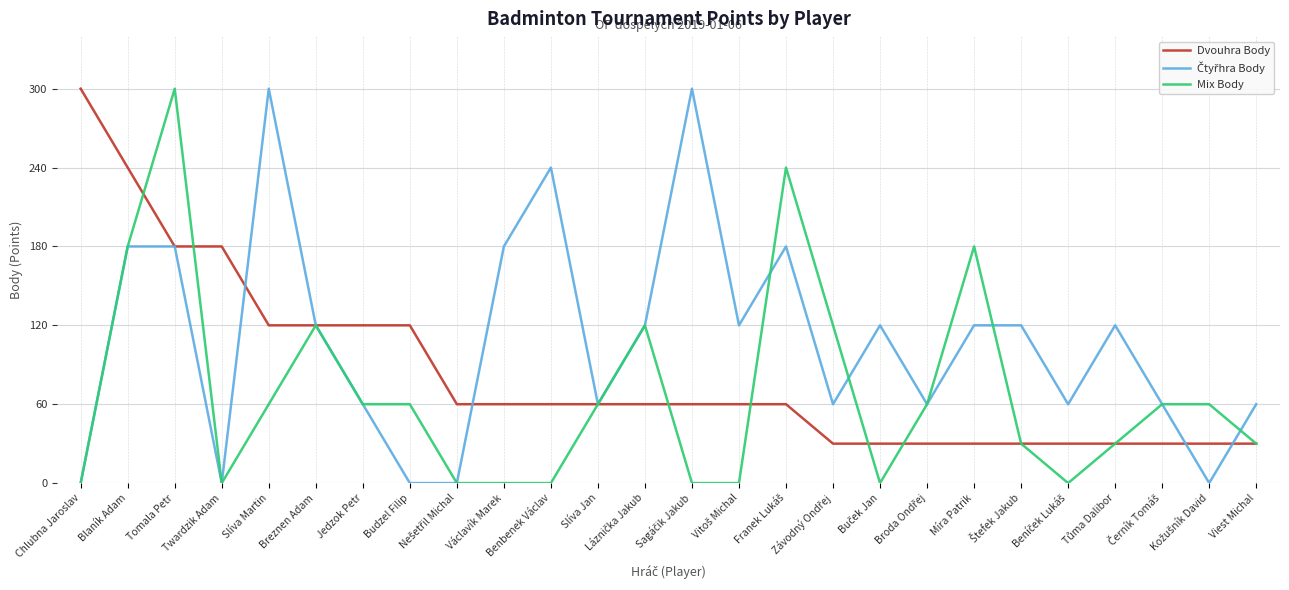

What is the greatest value displayed?

300